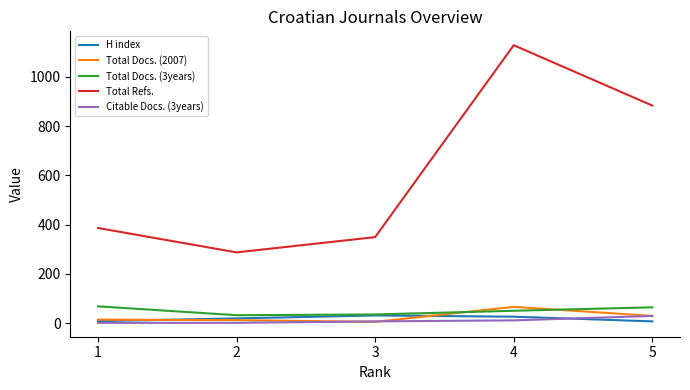

Which series changed the most between 3 and 5?

Total Refs.